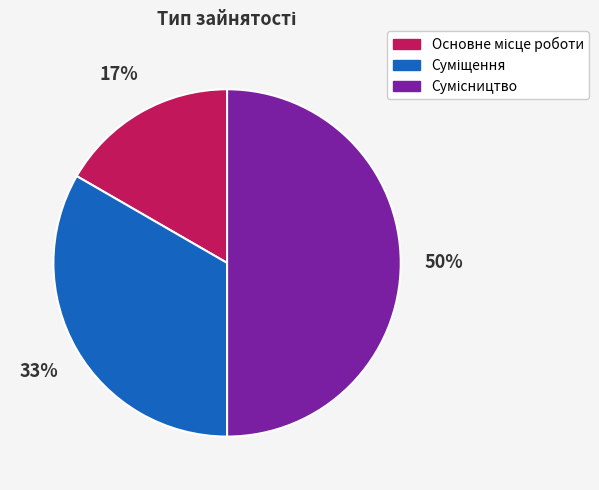

To the nearest percent, what is the difference between the largest and smallest slice percentages?

33%